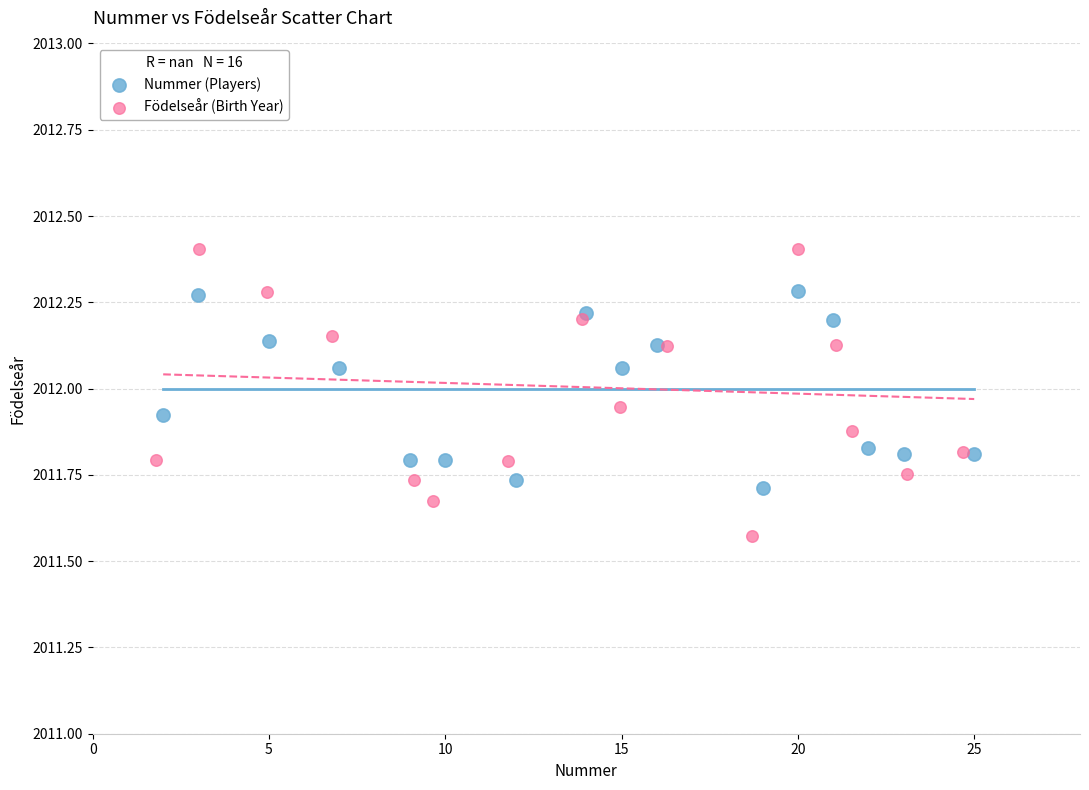

Which series has the widest spread of Y values?

Födelseår (Birth Year)